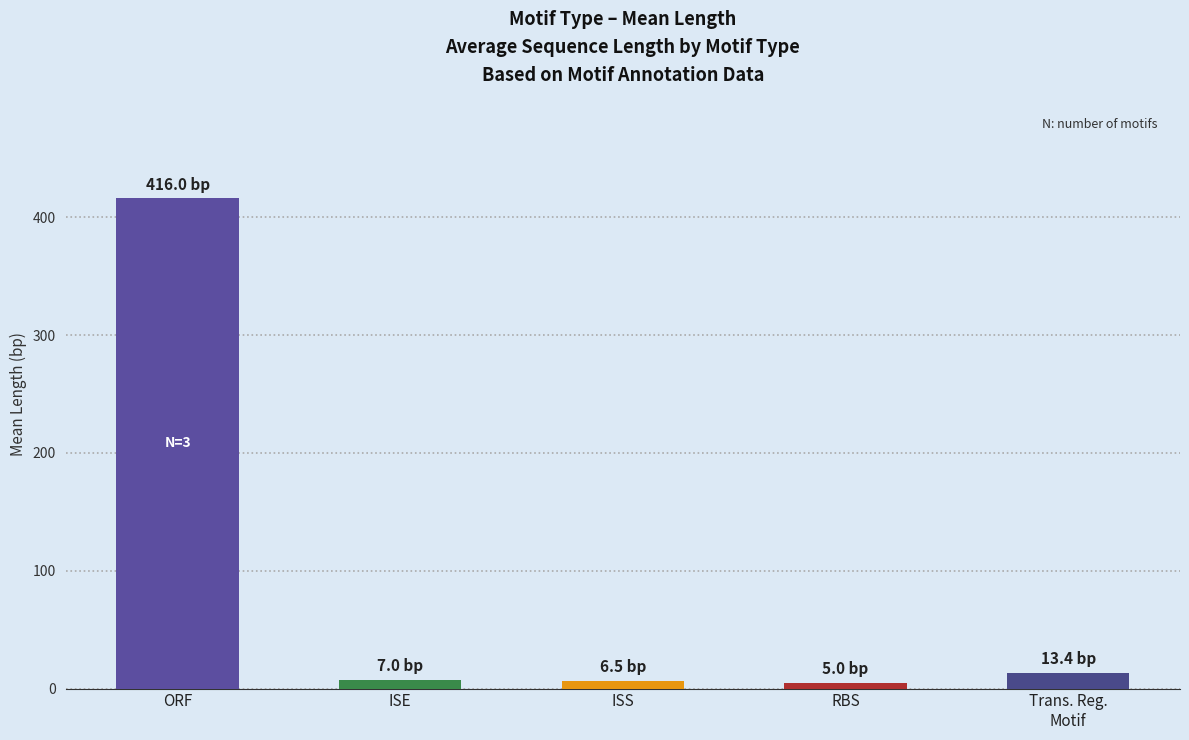

What is the maximum value shown in the chart?

416.0